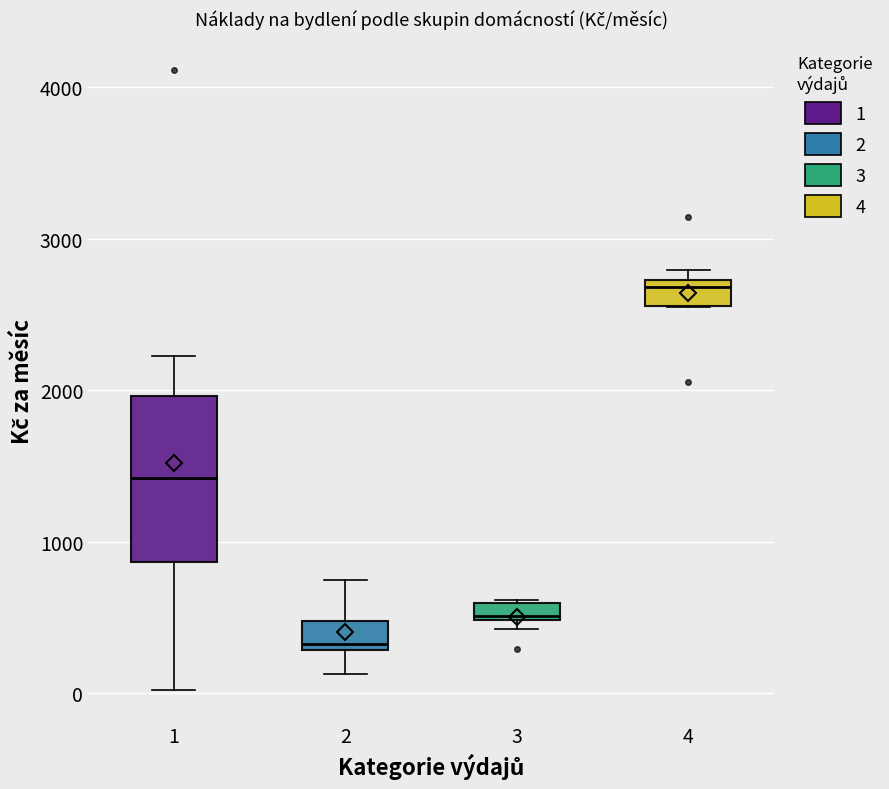

Where is the upper edge of the box at x = 1 on the y-axis? The values are not printed on the chart, so give them approximately, as read against the axis.

2000